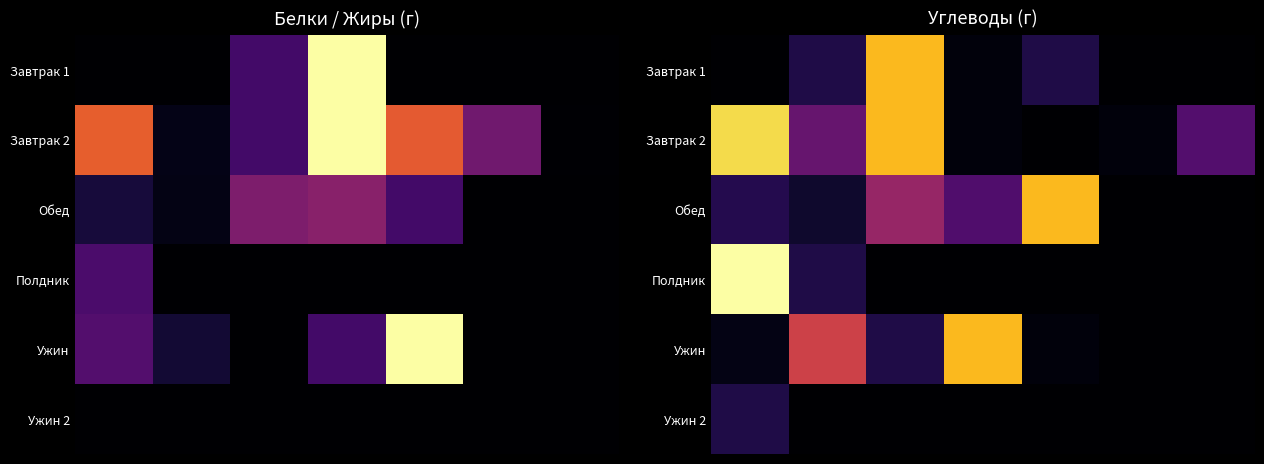

List the series in order of their peak value, highest first.

Полдник, Завтрак 2, Завтрак 1, Обед, Ужин, Ужин 2